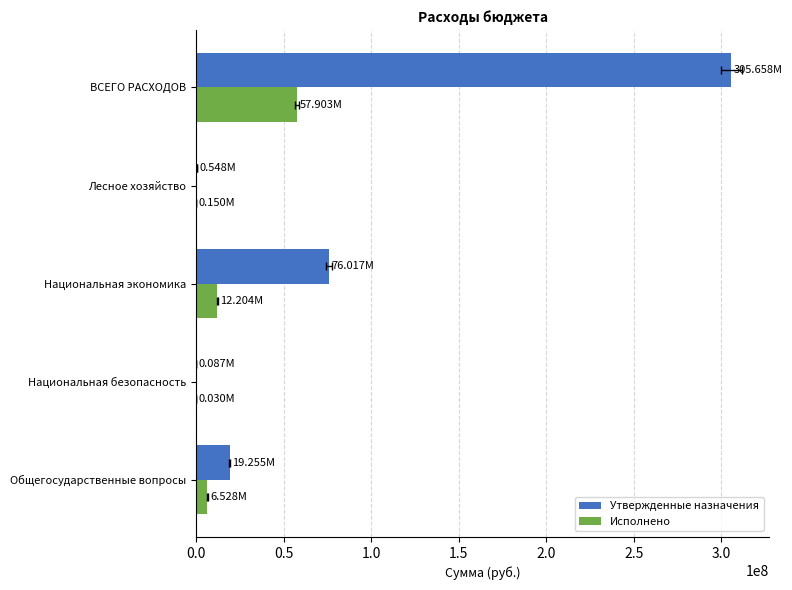

How many bars are there in each group?

2